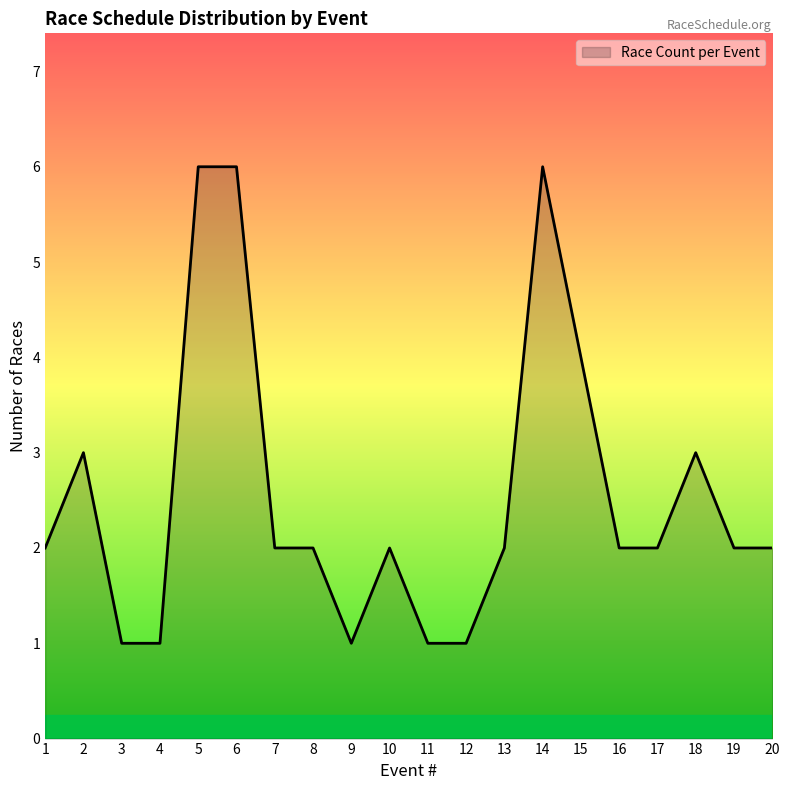

Count the number of data series in this chart.

1